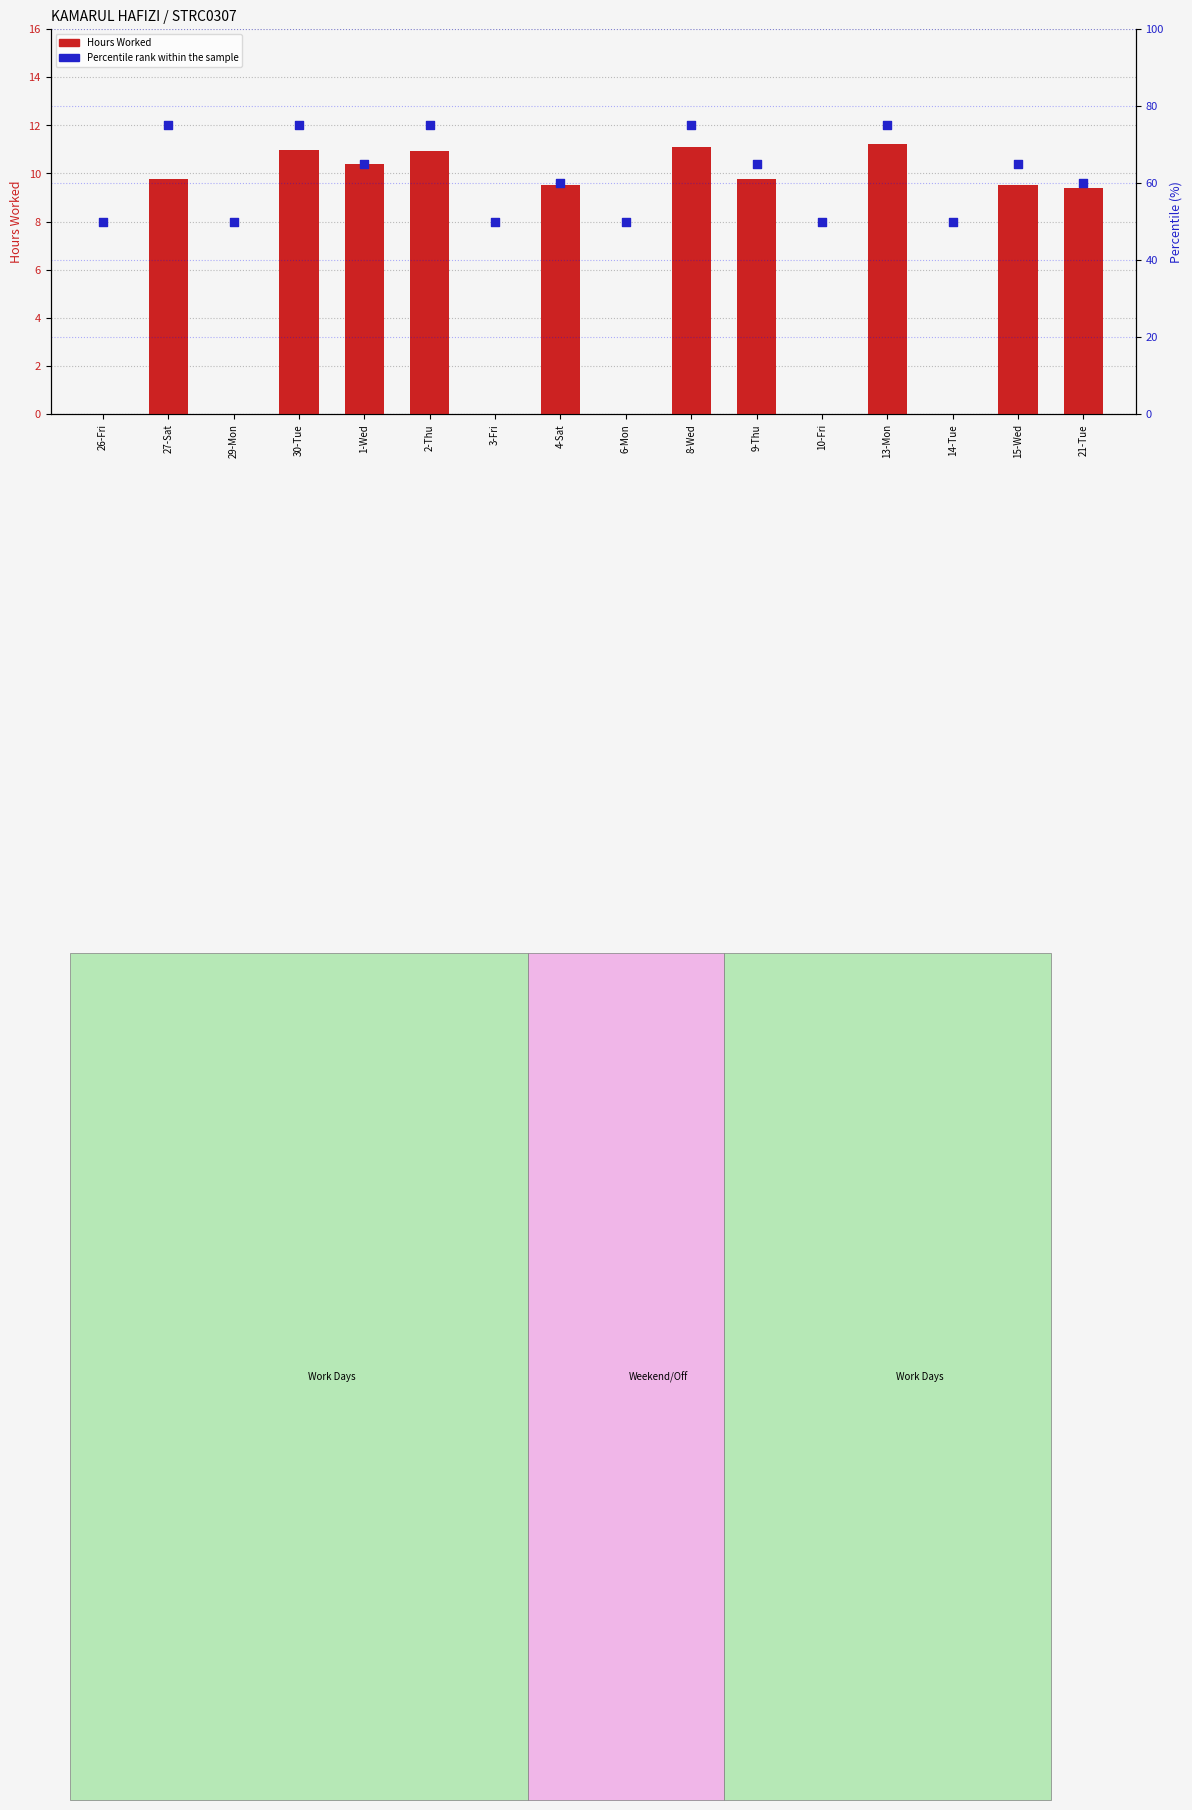

What is the total value across all series at 13-Mon?

86.2